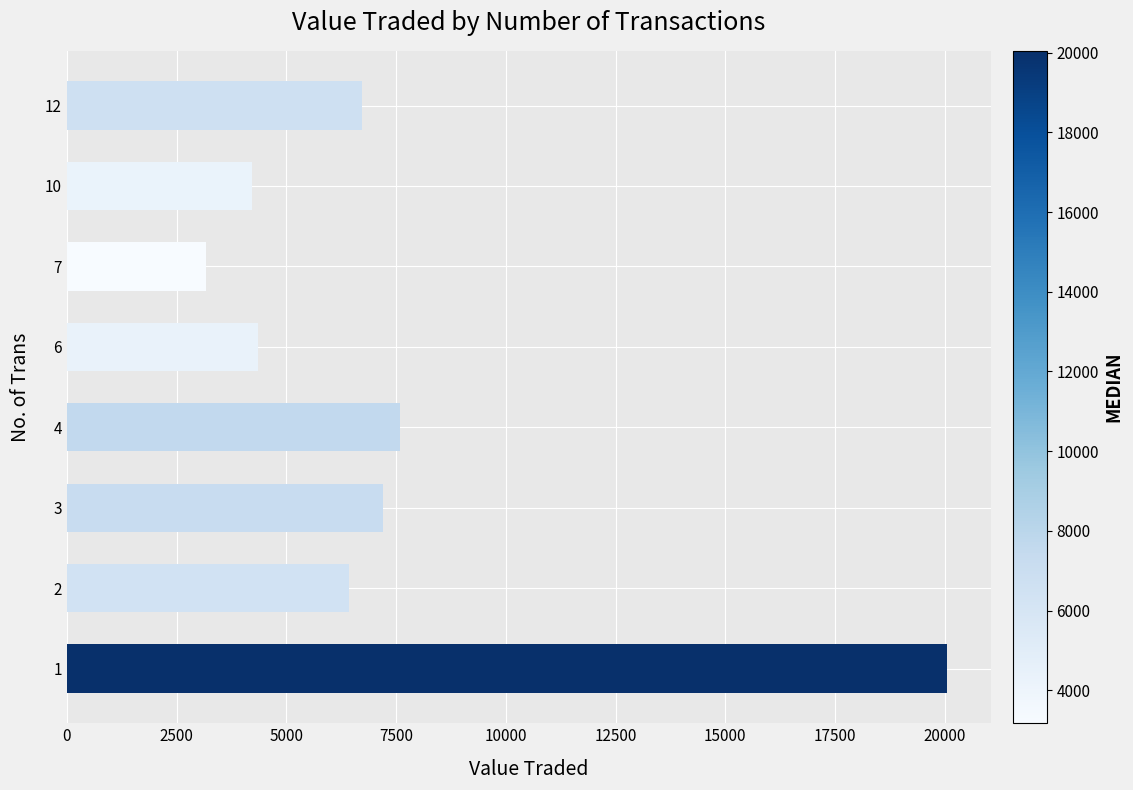

How many data points are less than 6715?

4